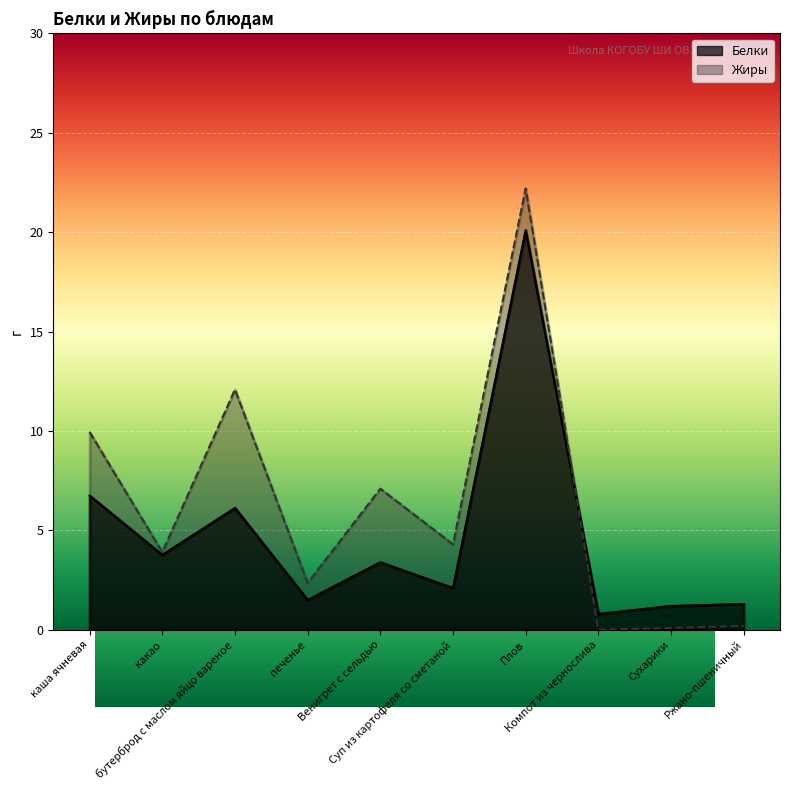

At which label does Белки reach its peak?

Плов